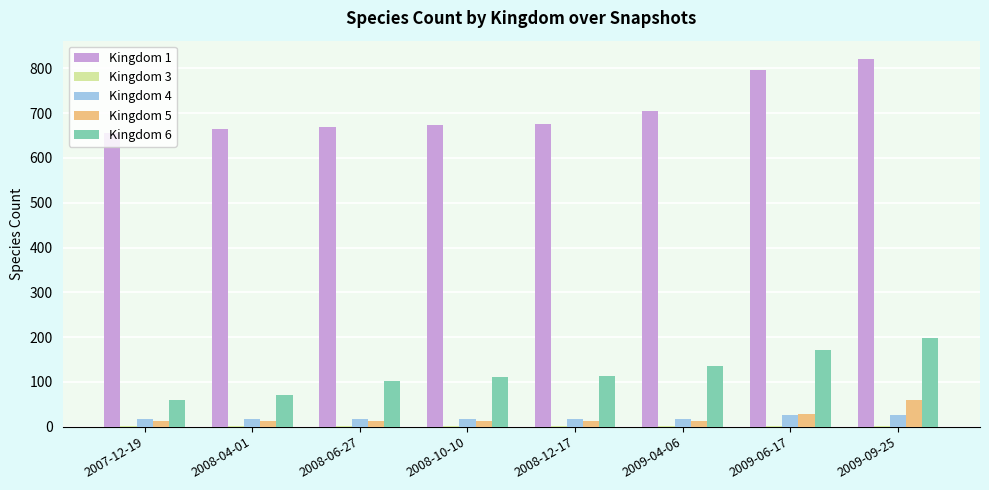

The Kingdom 6 series shows 199 at 2009-09-25. True or false?

True